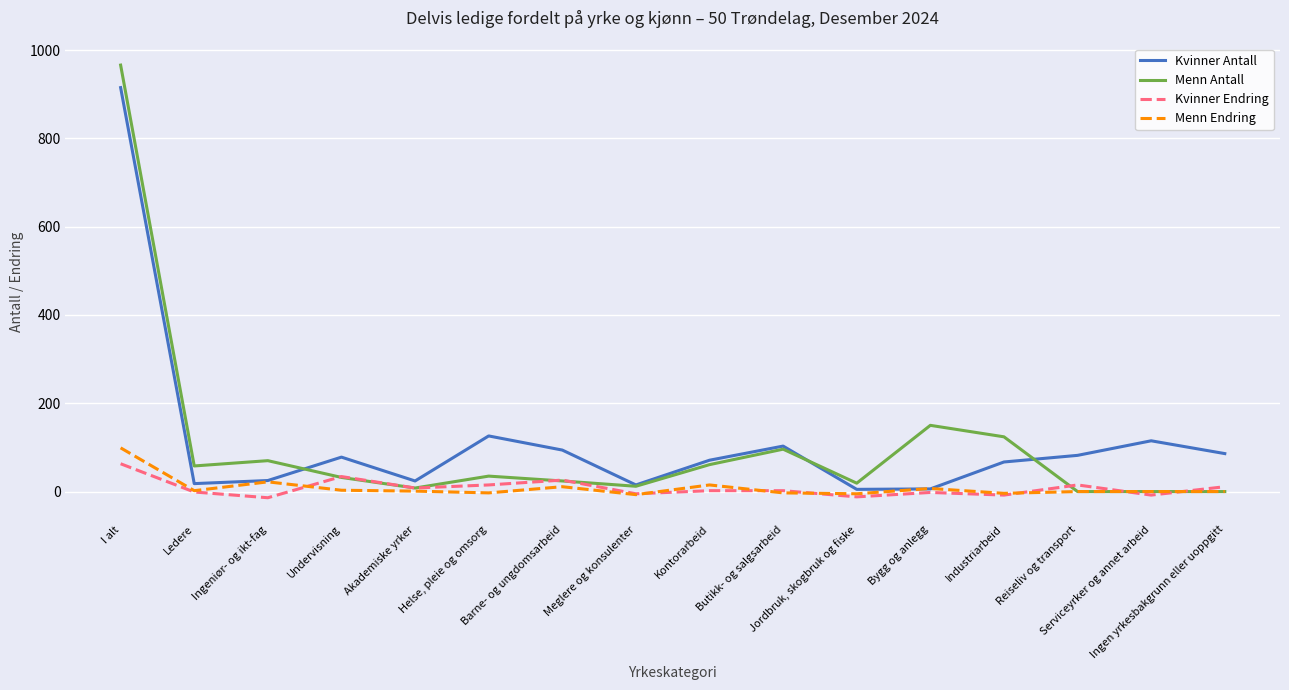

The value of Kvinner Endring at Undervisning is 34. True or false?

True